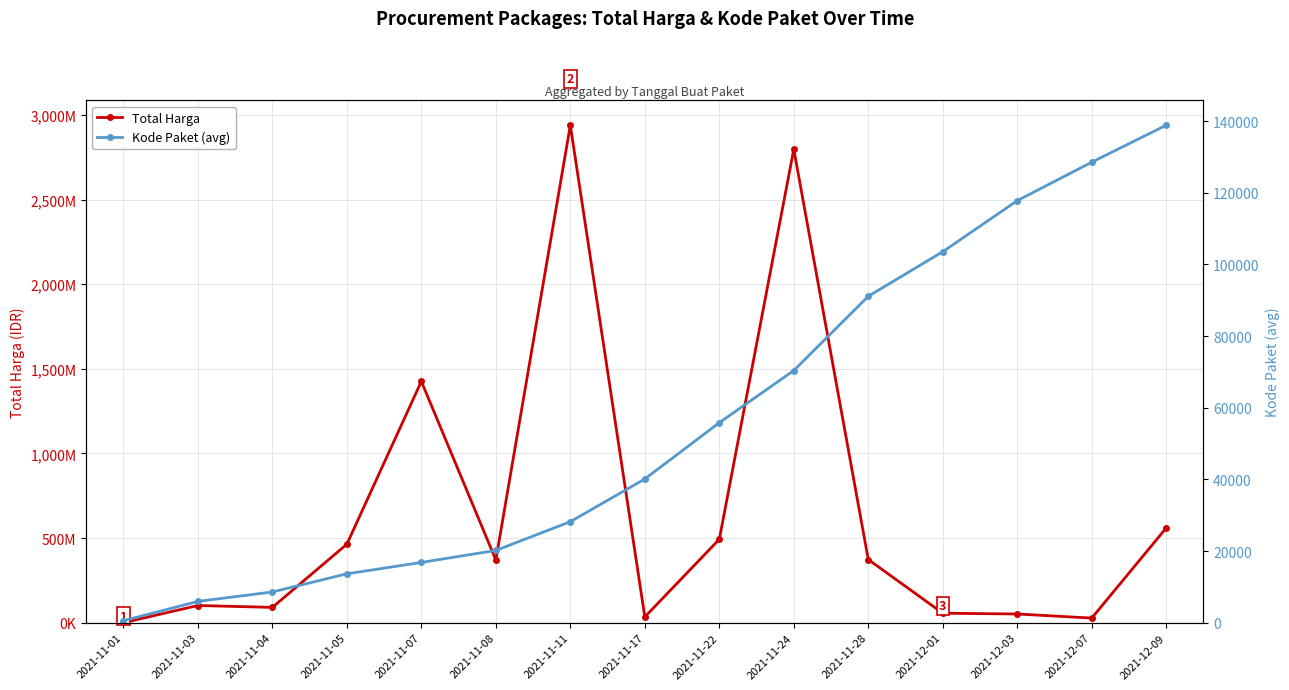

What is the maximum value shown in the chart?

2938963240